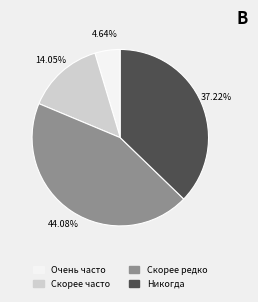

How many slices are in this pie chart?

4